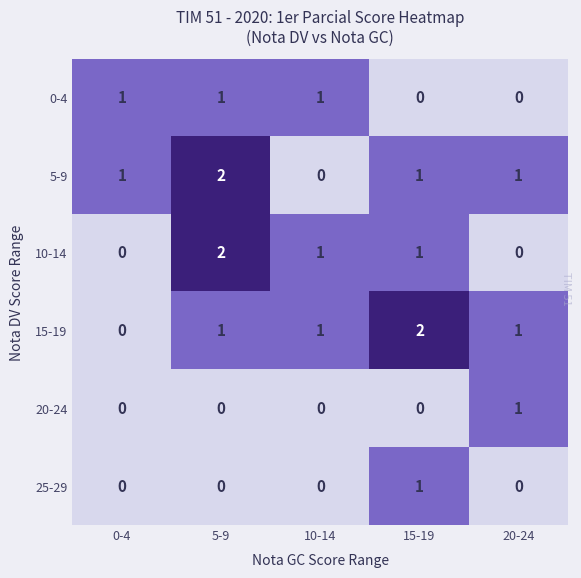

Count the 25-29 values in the range 0 to 1.

5